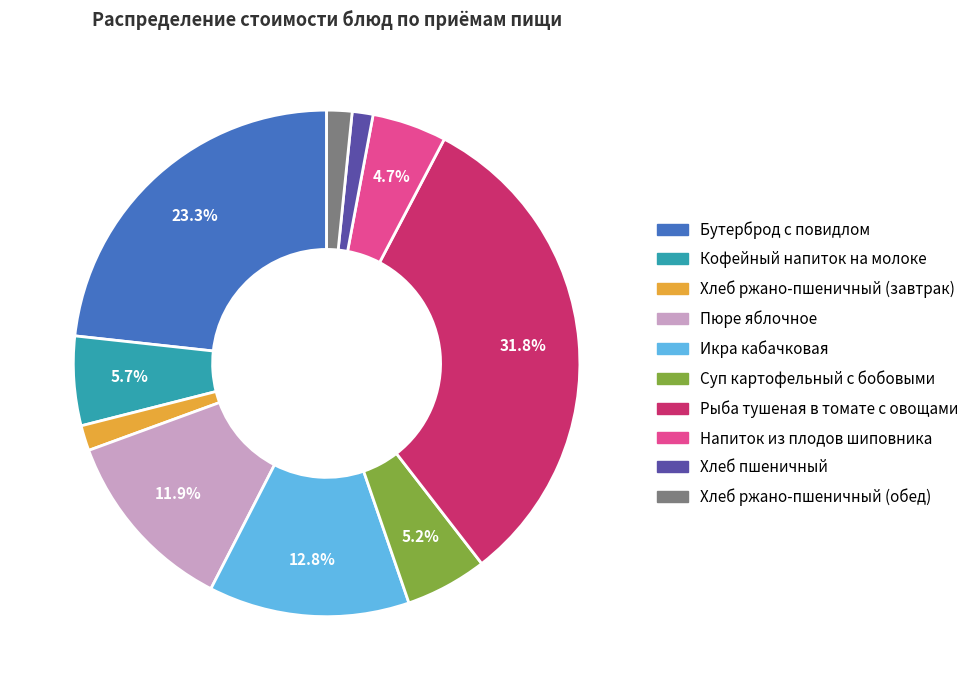

Does any single category account for the majority?

No